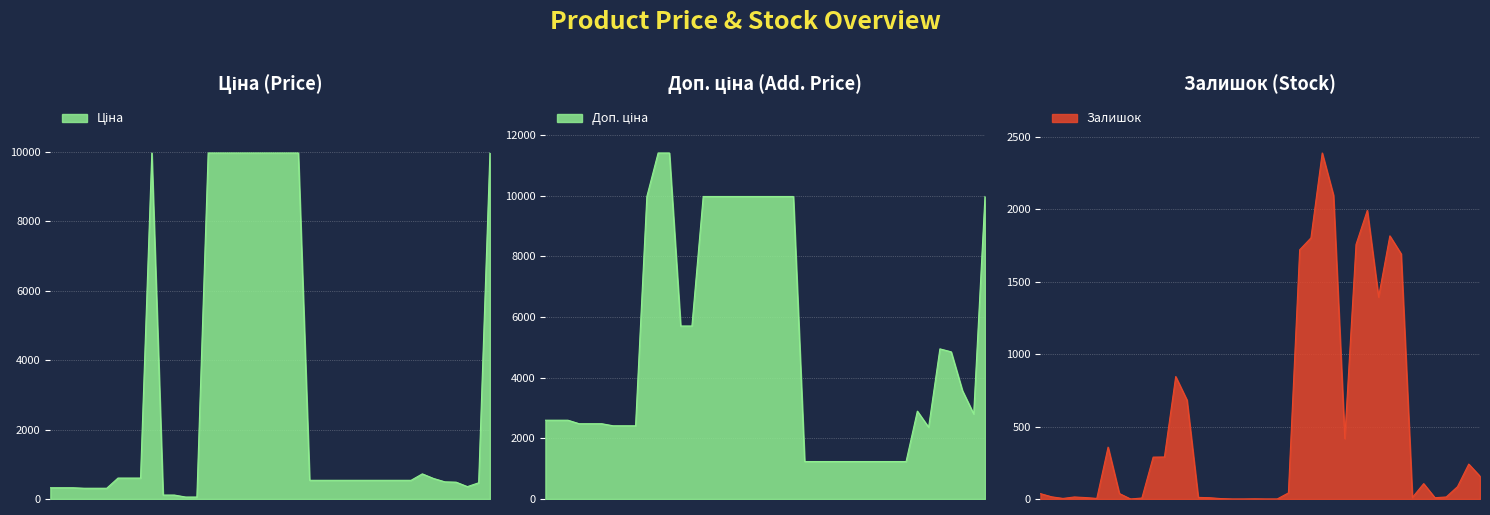

Where is the first local maximum for Доп. ціна?

283280563